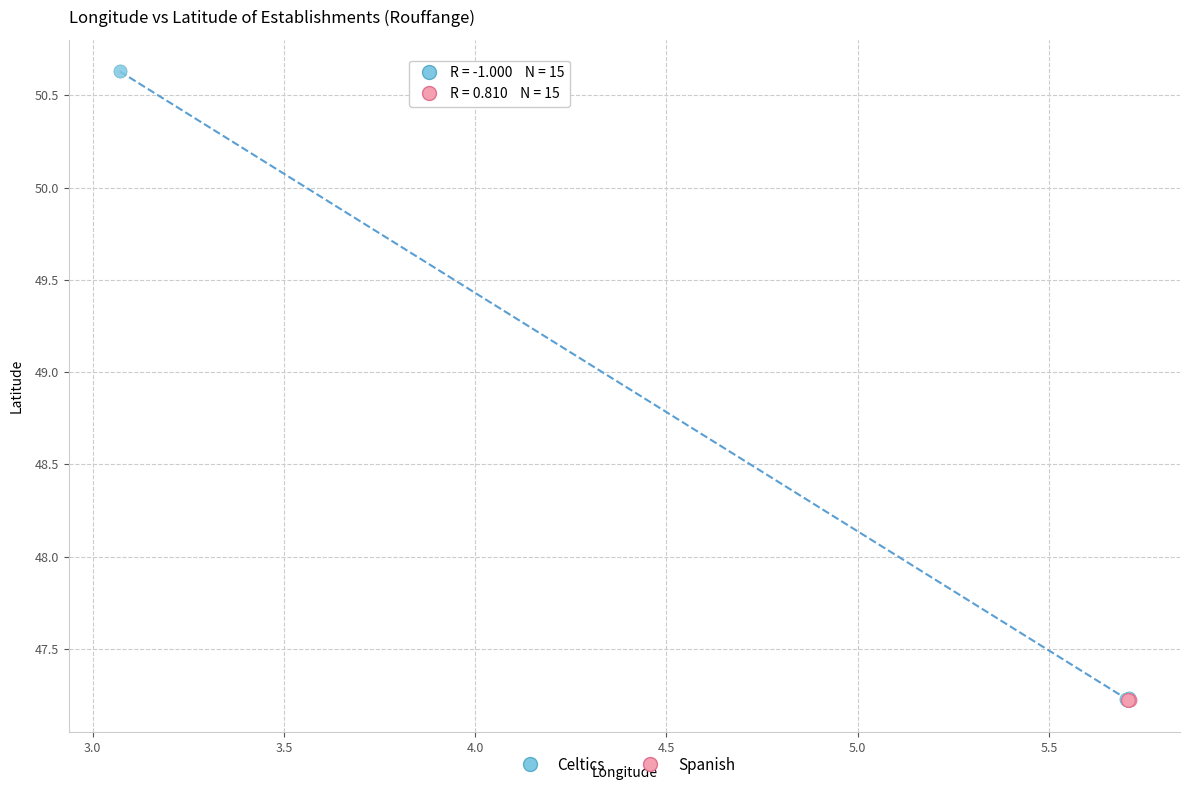

What are all the series names shown in the legend?

Celtics, Spanish